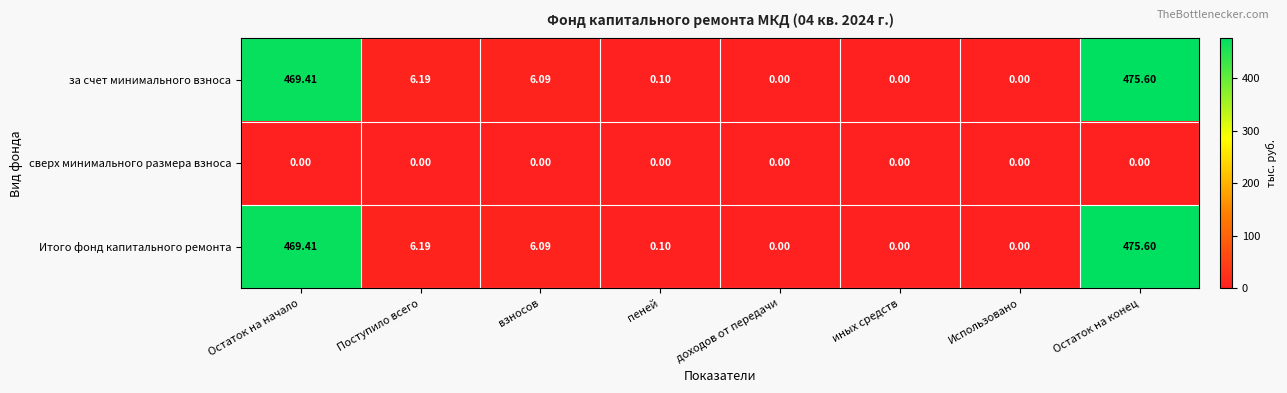

At which label is за счет минимального взноса closest to 237?

Поступило всего